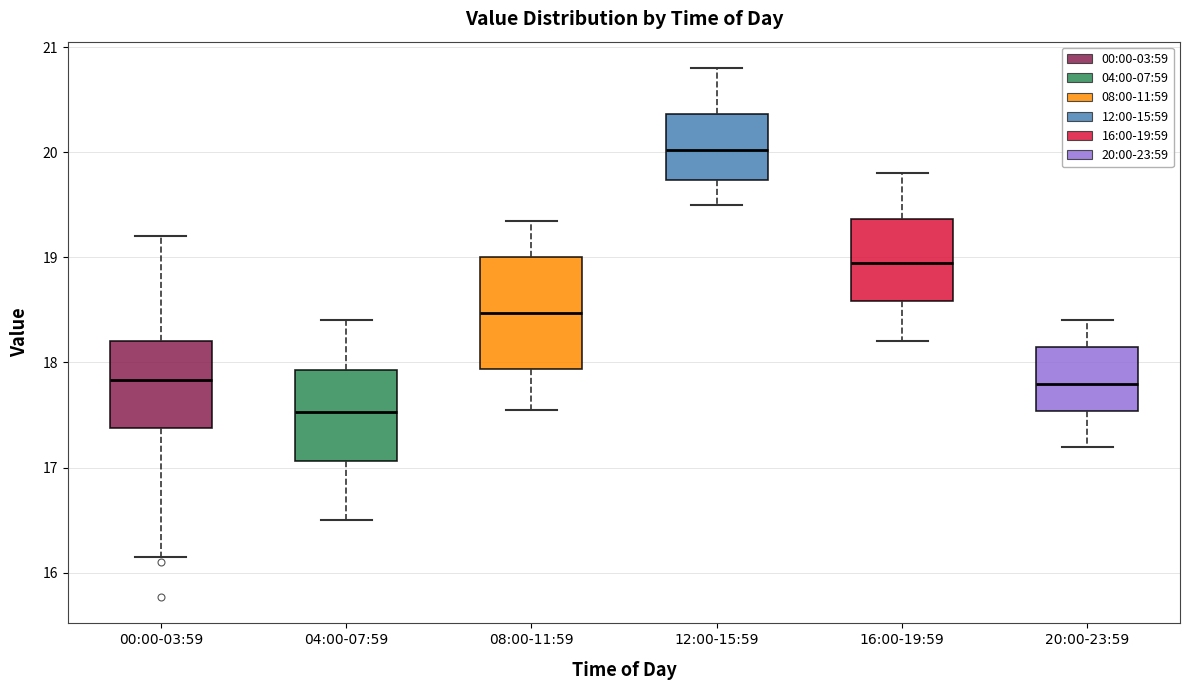

Where does the median line of the box for 16:00-19:59 sit on the y-axis? The values are not printed on the chart, so give them approximately, as read against the axis.

19.0